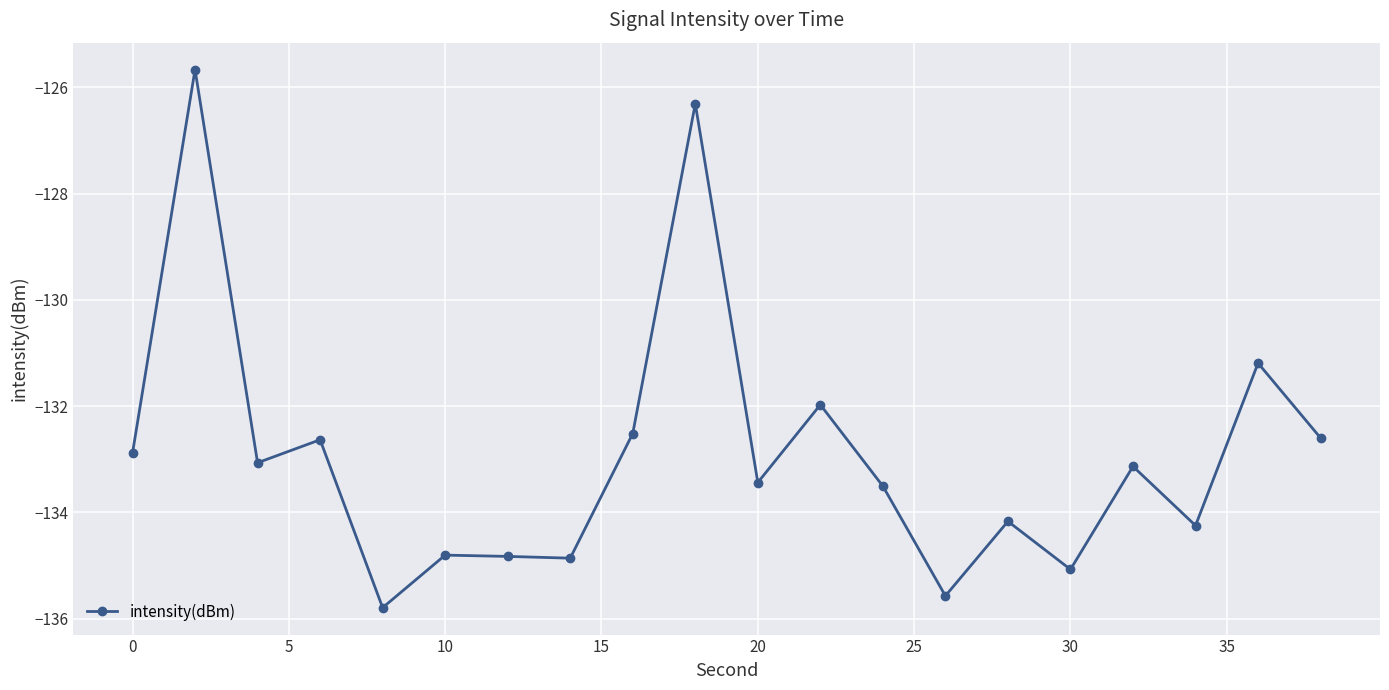

Count the number of values greater than -133.

8